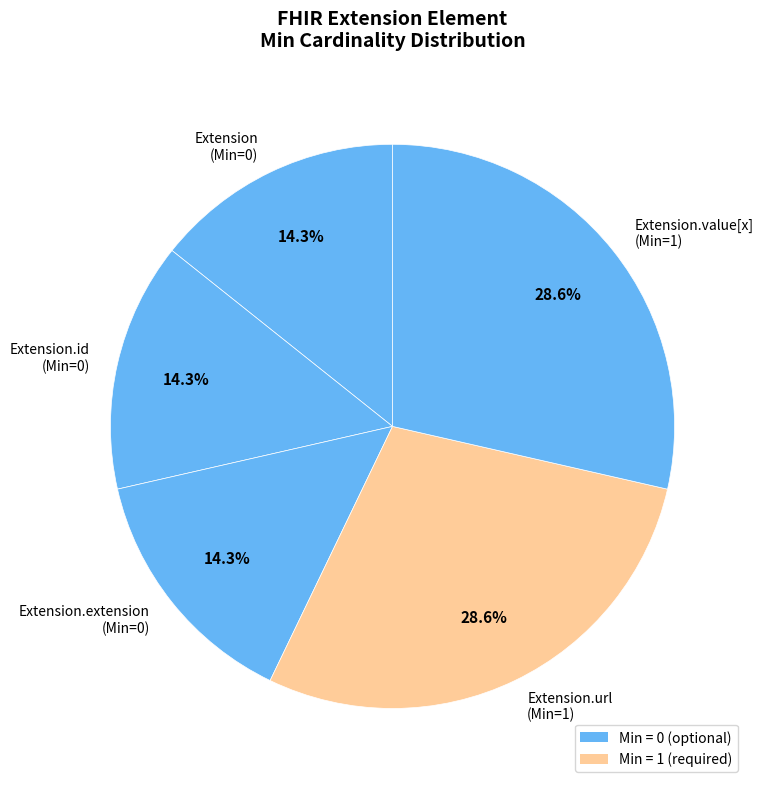

Is there any slice that represents more than half of the pie?

No